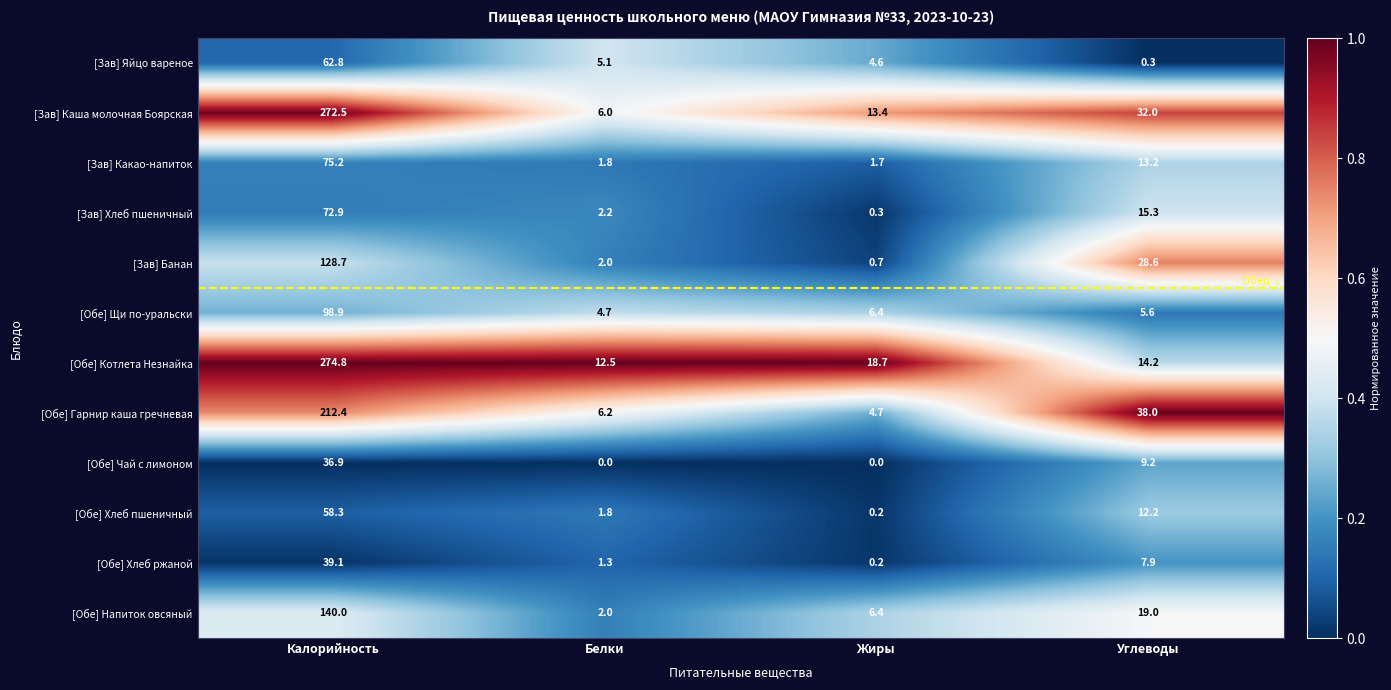

The value of [Зав] Яйцо вареное at Белки is 8.3. True or false?

False